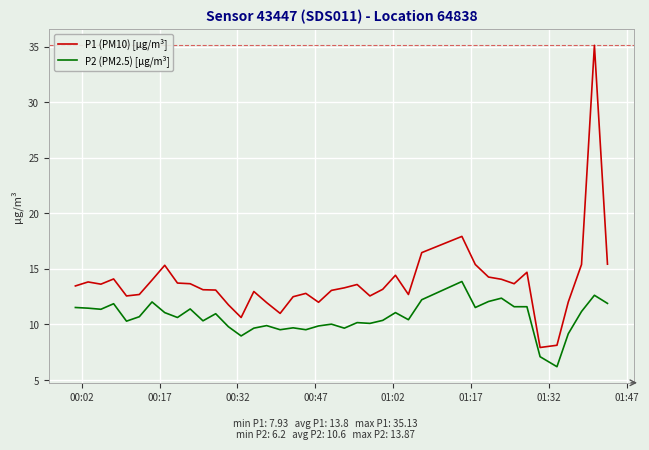

What is the difference between the maximum and minimum values in the P2 (PM2.5) [µg/m³] series?

7.7